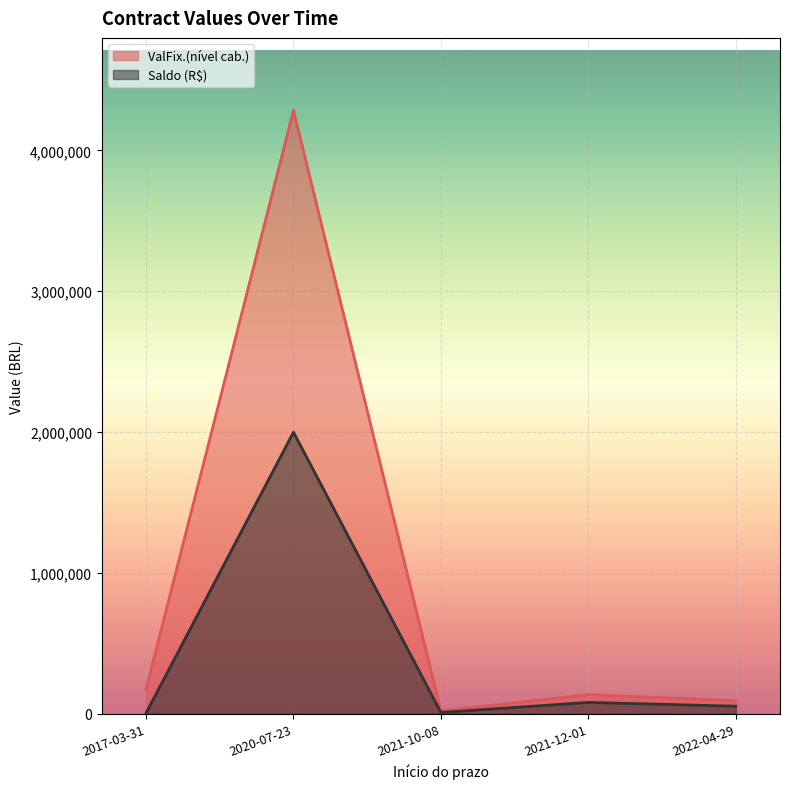

Reading left to right, what are all the values shown in this chart?

ValFix.(nível cab.): 173428.2	4285277.7	18780.0	135703.3	91500.0
Saldo (R$): 3977.1	1998922.9	8220.0	79747.4	52699.9